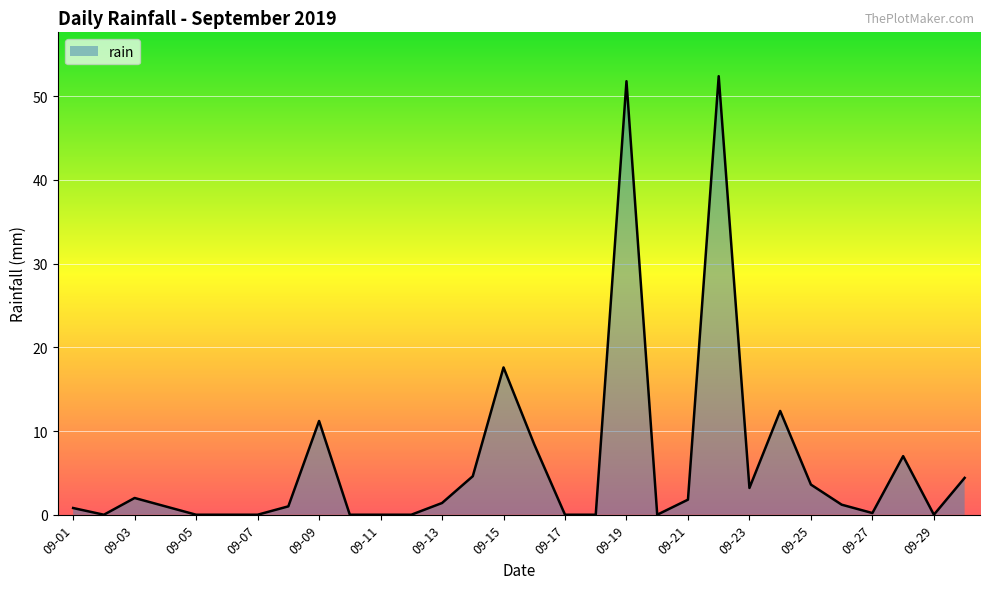

What is the greatest value displayed?

52.4